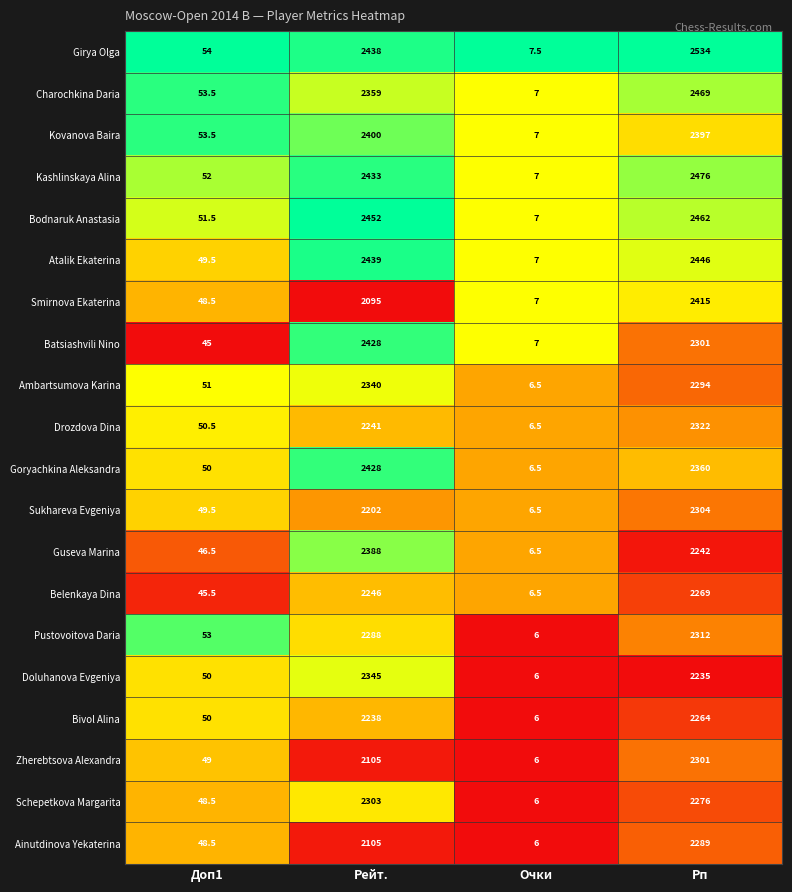

At which category is the sum across all series the highest?

Рп